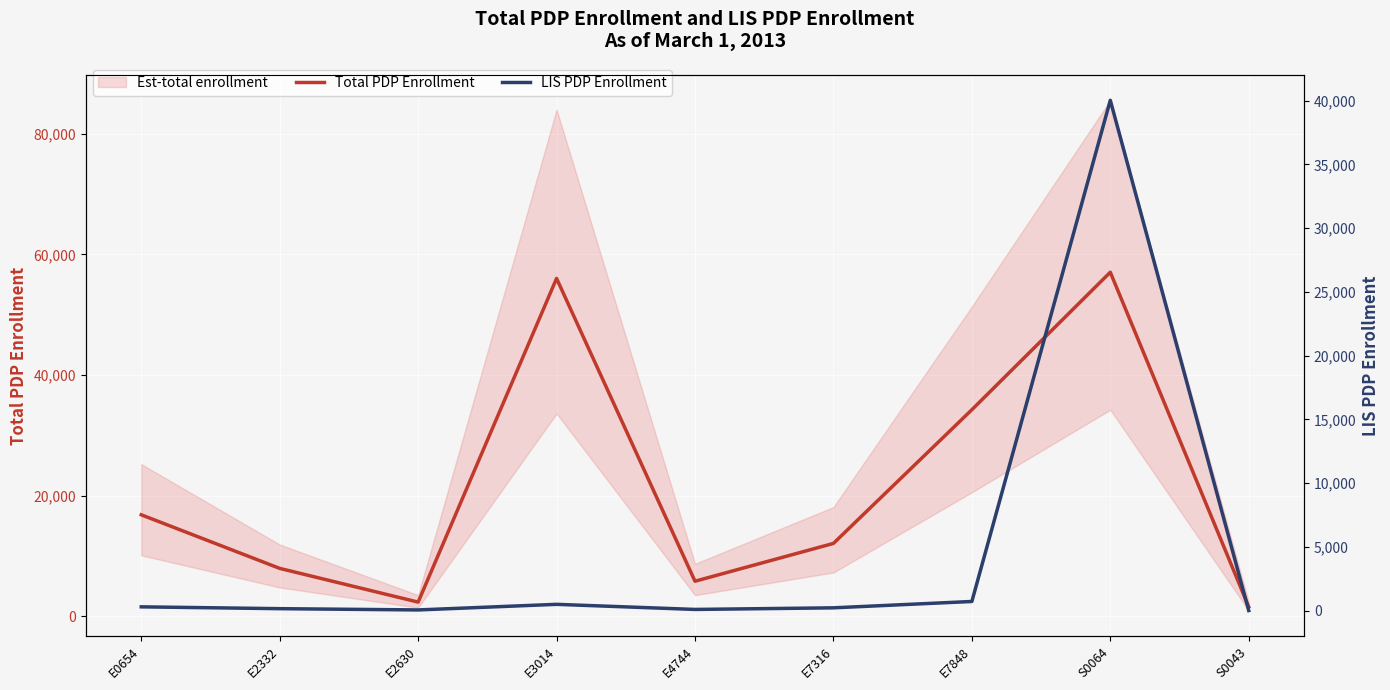

What is the label of the 9th point from the left?

S0043